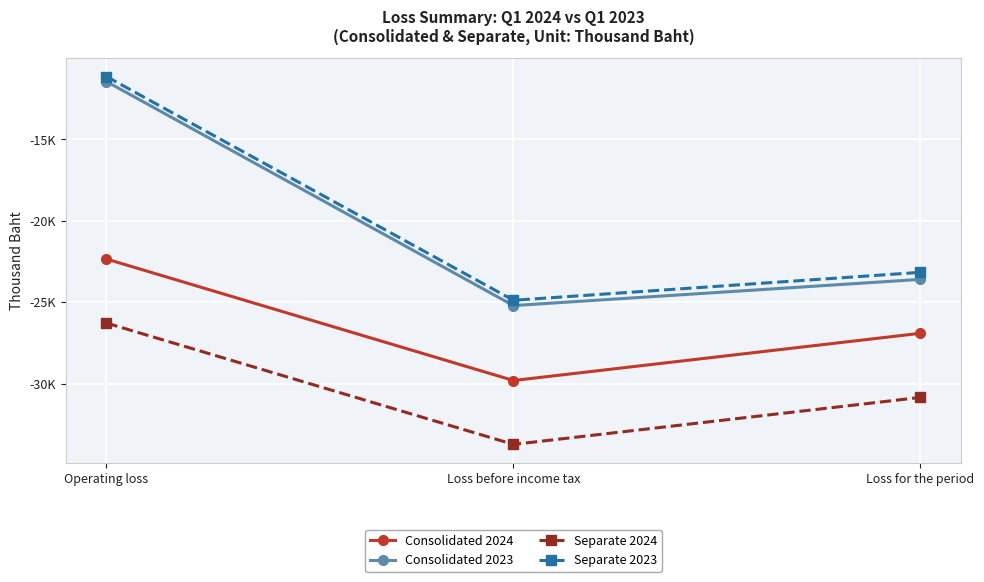

Reading left to right, extract all data points from this chart.

Consolidated 2024: -22346	-29811	-26909
Consolidated 2023: -11438	-25206	-23595
Separate 2024: -26280	-33737	-30848
Separate 2023: -11131	-24882	-23163